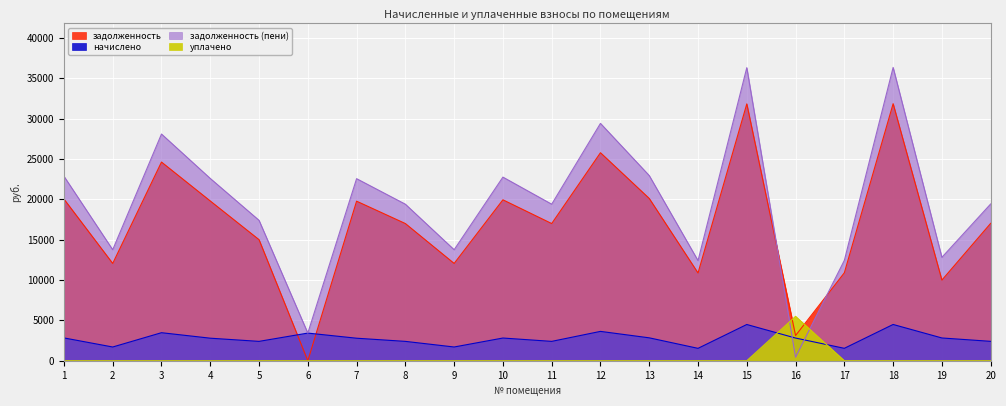

Reading right to left, transcribe all the data shown in this chart.

задолженность: 20=17028.7	19=9995.5	18=31862.5	17=10902.2	16=3122.4	15=31838.4	14=10878.1	13=20116.1	12=25784.3	11=17004.6	10=19947.2	9=12060.0	8=17004.6	7=19778.4	6=0.0	5=15004.6	4=19802.5	3=24626.5	2=12060.0	1=20043.7
начислено: 20=2401.8	19=2820.2	18=4494.1	17=1537.7	16=2810.0	15=4490.6	14=1534.3	13=2837.3	12=3636.7	11=2398.4	10=2813.5	9=1701.0	8=2398.4	7=2789.6	6=3425.8	5=2398.4	4=2793.1	3=3473.5	2=1701.0	1=2827.1
задолженность (пени): 20=19430.5	19=12815.7	18=36356.6	17=12439.9	16=432.4	15=36329.0	14=12412.4	13=22953.4	12=29421.0	11=19403.0	10=22760.7	9=13761.0	8=19403.0	7=22568.0	6=3425.8	5=17403.0	4=22595.6	3=28100.0	2=13761.0	1=22870.8
уплачено: 20=0.0	19=0.0	18=0.0	17=0.0	16=5500.0	15=0.0	14=0.0	13=0.0	12=0.0	11=0.0	10=0.0	9=0.0	8=0.0	7=0.0	6=0.0	5=0.0	4=0.0	3=0.0	2=0.0	1=0.0